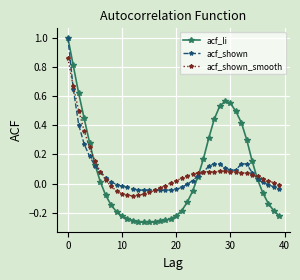

What is the maximum value shown in the chart?

1.0